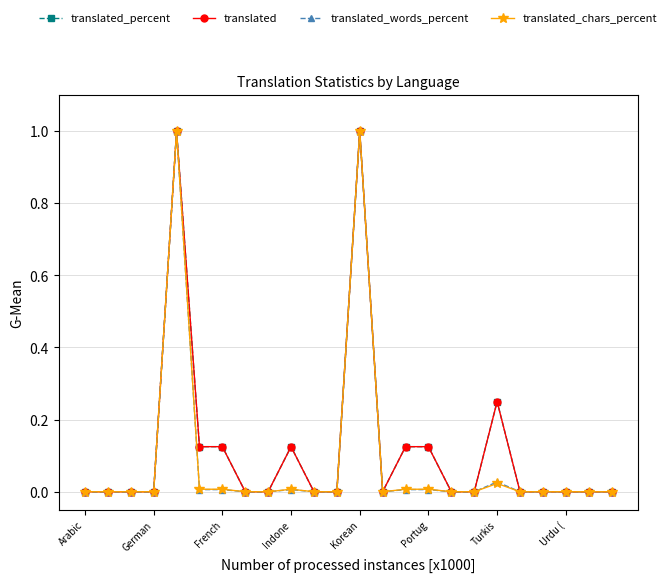

Reading left to right, transcribe all the data shown in this chart.

translated_percent: 0.0	0.0	0.0	0.0	1.0	0.1	0.1	0.0	0.0	0.1	0.0	0.0	1.0	0.0	0.1	0.1	0.0	0.0	0.2	0.0	0.0	0.0	0.0	0.0
translated: 0.0	0.0	0.0	0.0	1.0	0.1	0.1	0.0	0.0	0.1	0.0	0.0	1.0	0.0	0.1	0.1	0.0	0.0	0.2	0.0	0.0	0.0	0.0	0.0
translated_words_percent: 0.0	0.0	0.0	0.0	1.0	0.0	0.0	0.0	0.0	0.0	0.0	0.0	1.0	0.0	0.0	0.0	0.0	0.0	0.0	0.0	0.0	0.0	0.0	0.0
translated_chars_percent: 0.0	0.0	0.0	0.0	1.0	0.0	0.0	0.0	0.0	0.0	0.0	0.0	1.0	0.0	0.0	0.0	0.0	0.0	0.0	0.0	0.0	0.0	0.0	0.0